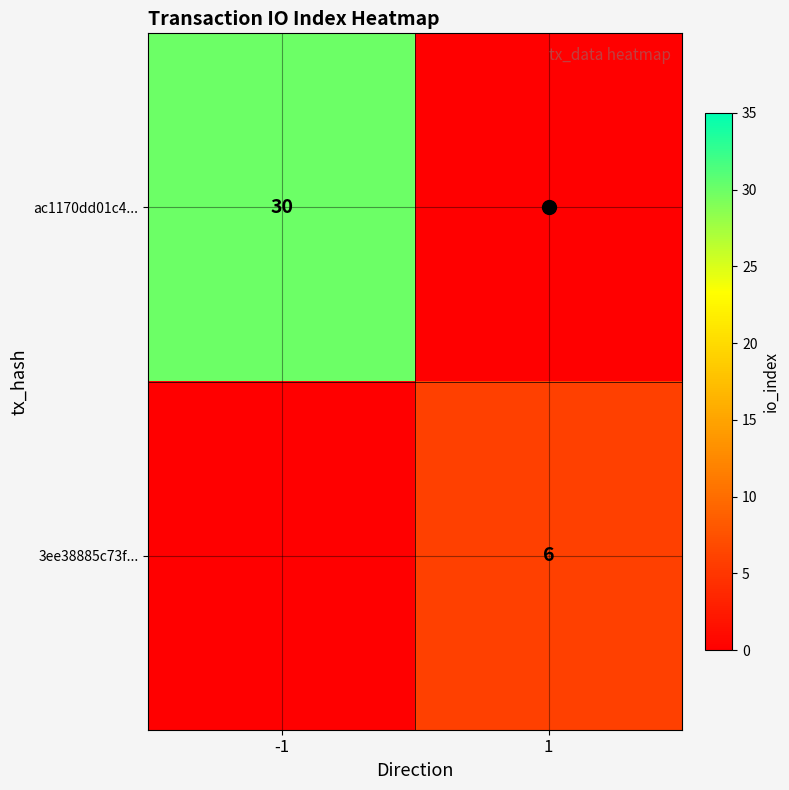

The ac1170dd01c4... series shows 18 at -1. True or false?

False